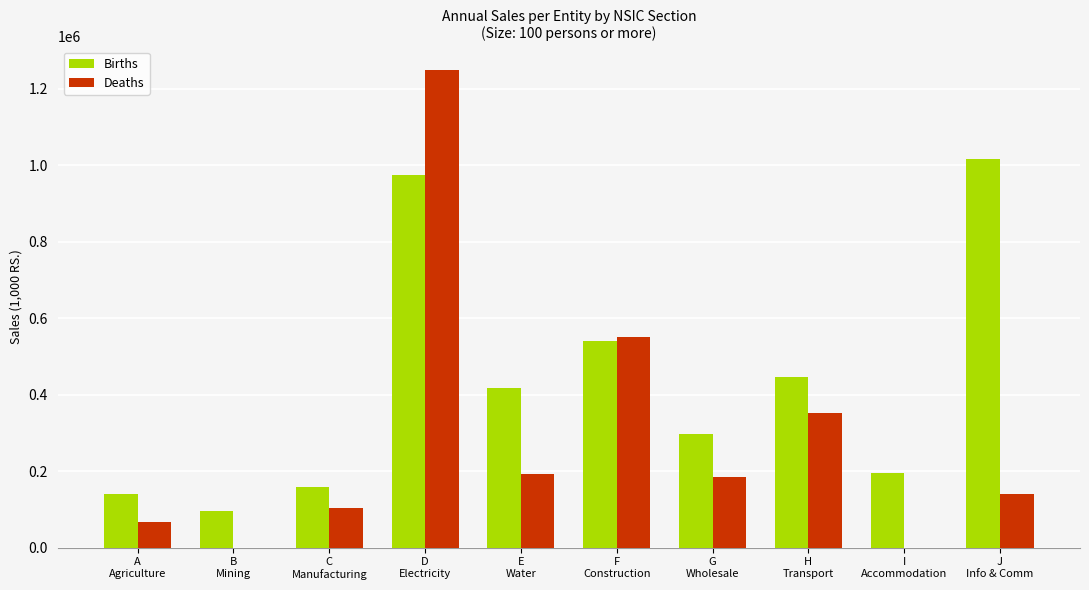

What is the maximum value for Births?

1016911.2